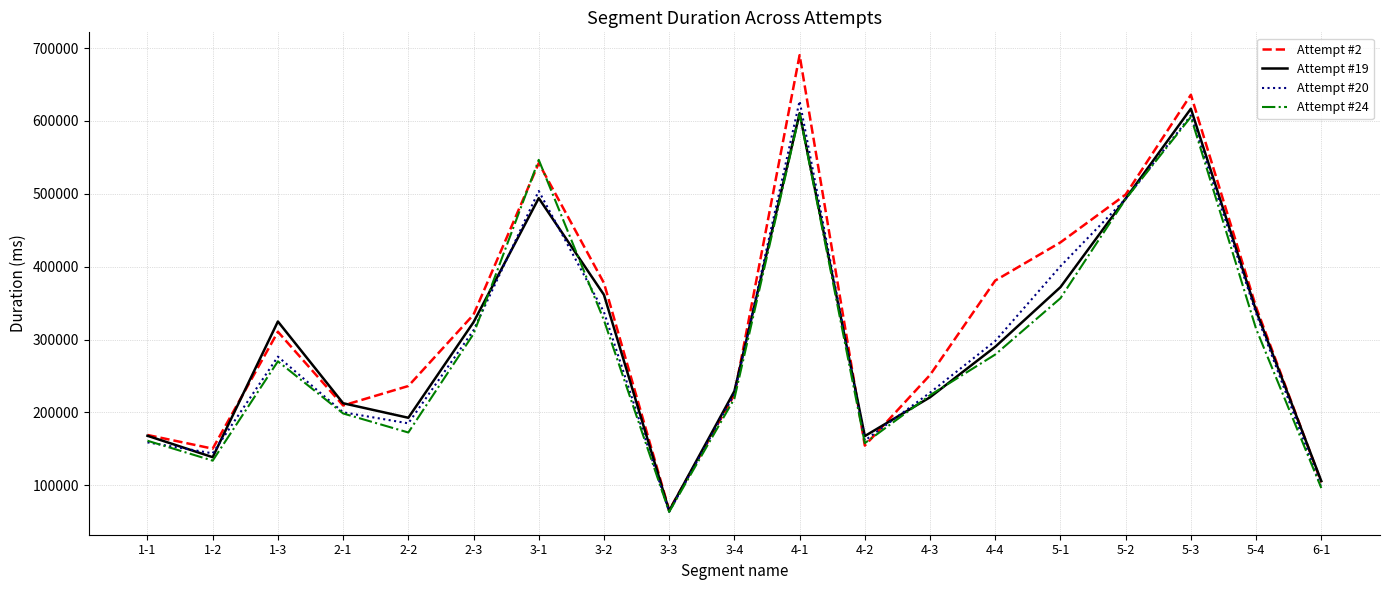

What is the difference between the second highest and second lowest values in the Attempt #19 series?

504885